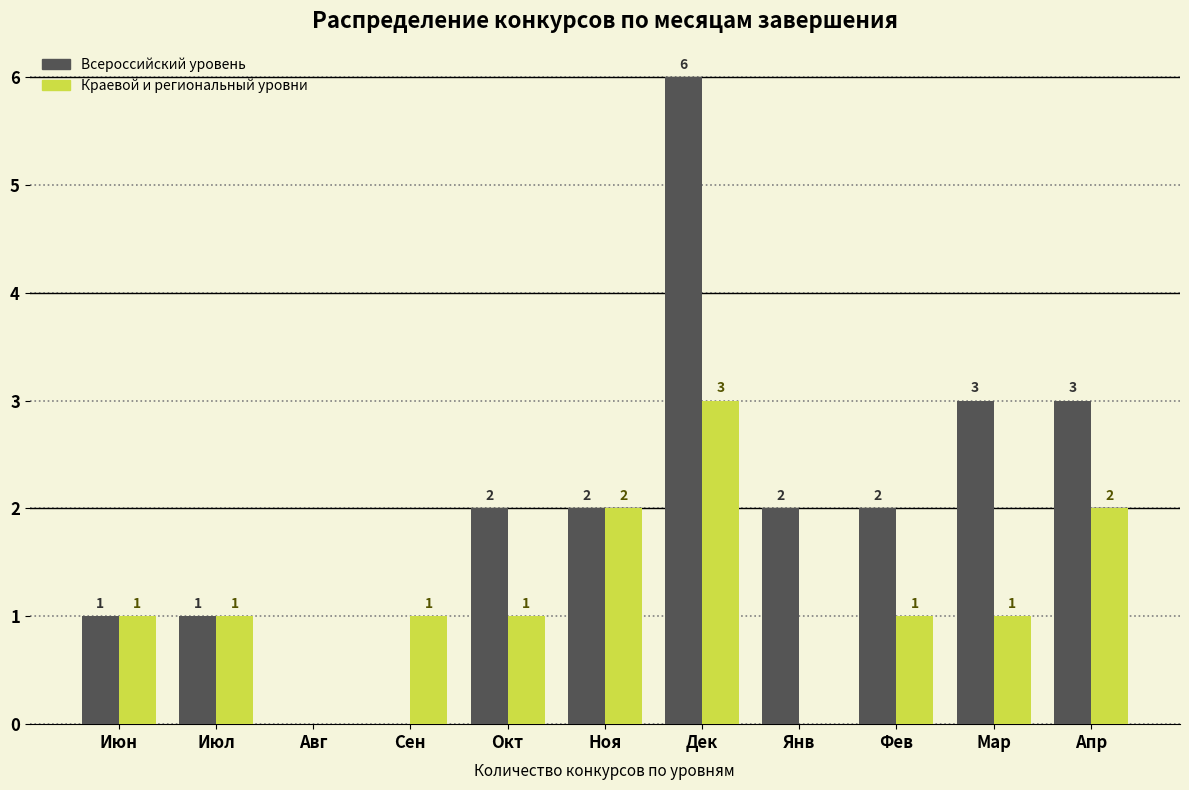

Reading right to left, extract all data points from this chart.

Всероссийский уровень: Апр=3	Мар=3	Фев=2	Янв=2	Дек=6	Ноя=2	Окт=2	Сен=0	Авг=0	Июл=1	Июн=1
Краевой и региональный уровни: Апр=2	Мар=1	Фев=1	Янв=0	Дек=3	Ноя=2	Окт=1	Сен=1	Авг=0	Июл=1	Июн=1